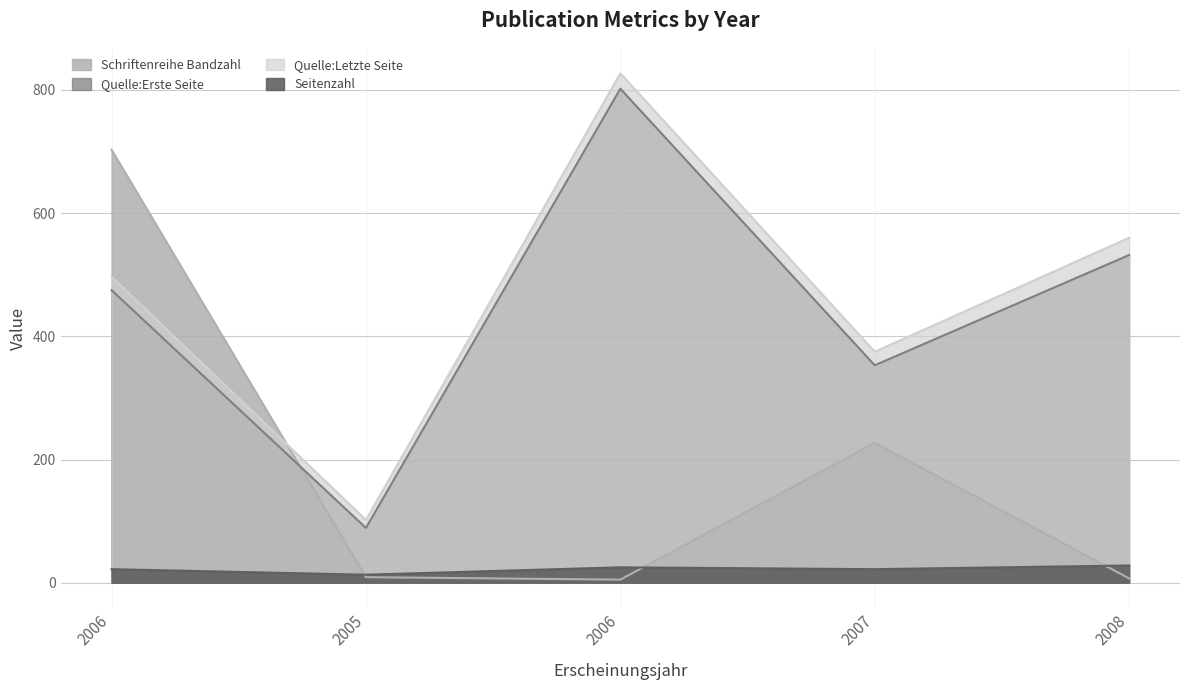

True or false: Quelle:Erste Seite and Quelle:Letzte Seite cross at least once.

False